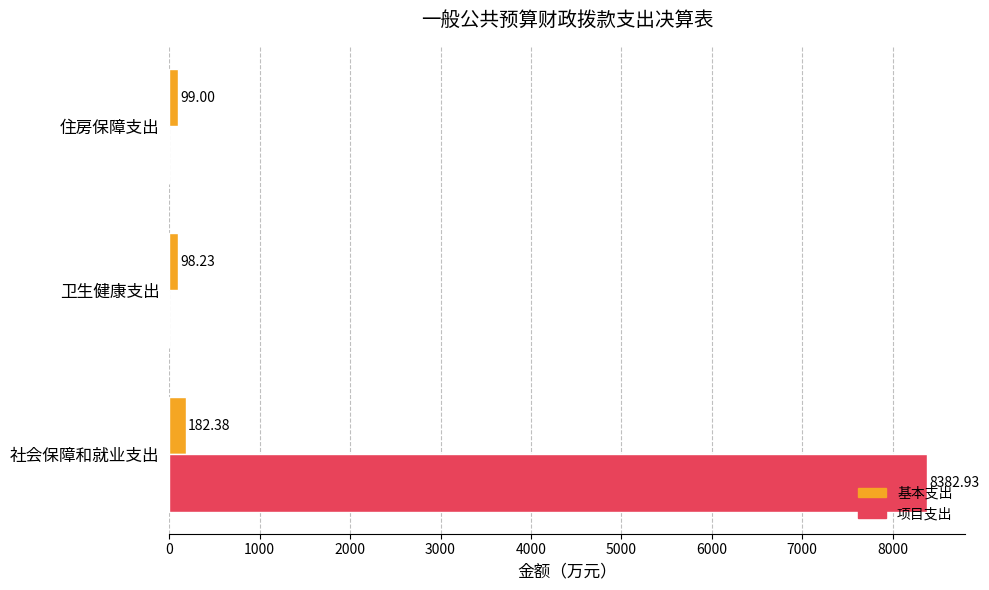

Which category has the highest value across all series?

社会保障和就业支出